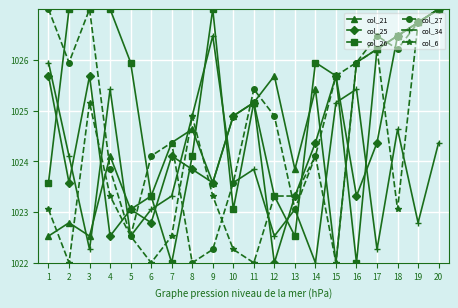

What is the value of the col_27 point at the 11th from the left?

1025.4